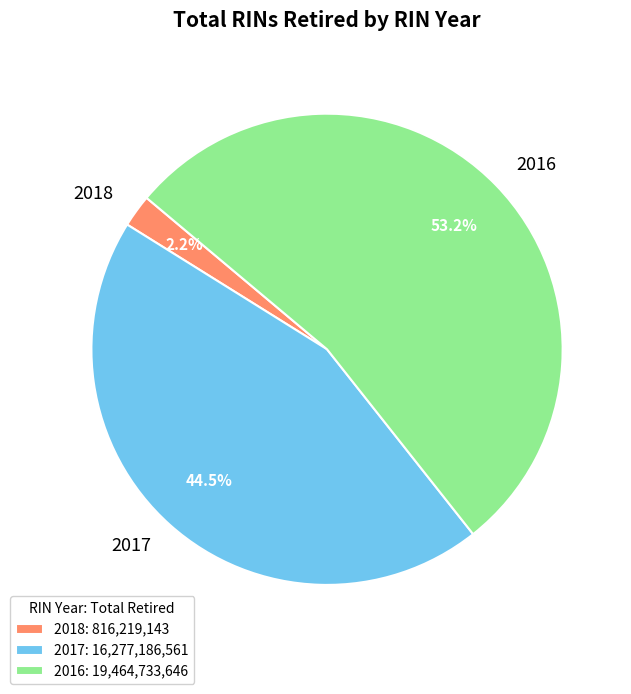

Is 2018 the majority of the pie?

No